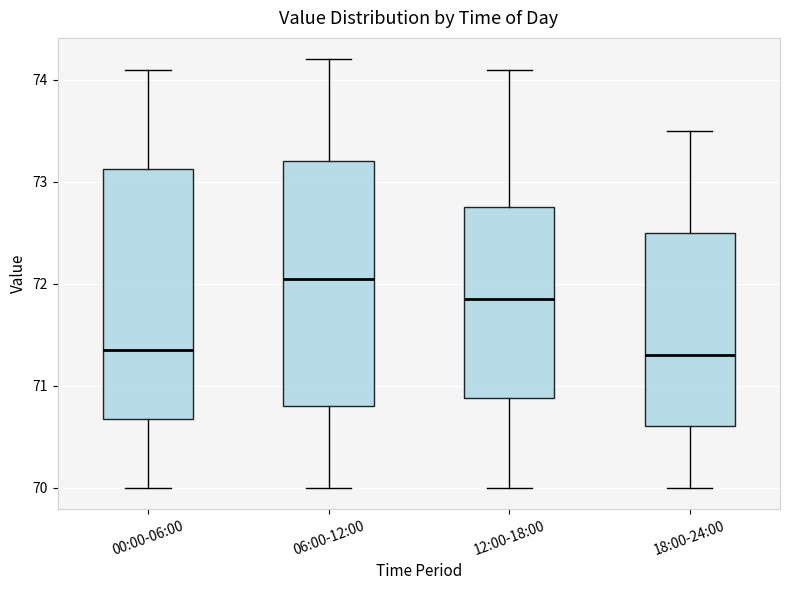

Where does the lower whisker of the box for 12:00-18:00 end on the y-axis? The values are not printed on the chart, so give them approximately, as read against the axis.

70.0